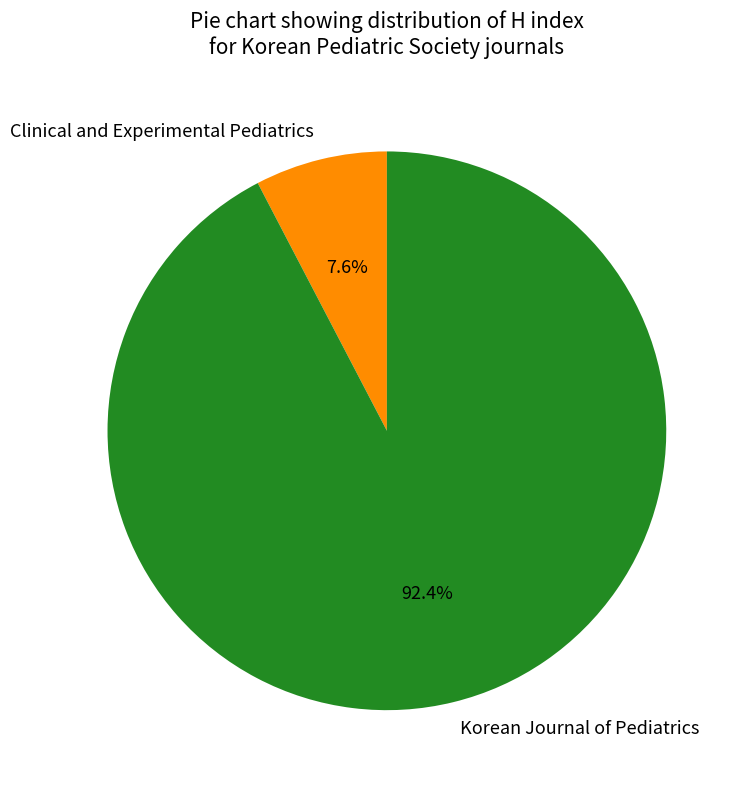

True or false: Clinical and Experimental Pediatrics accounts for 14% of the total.

False